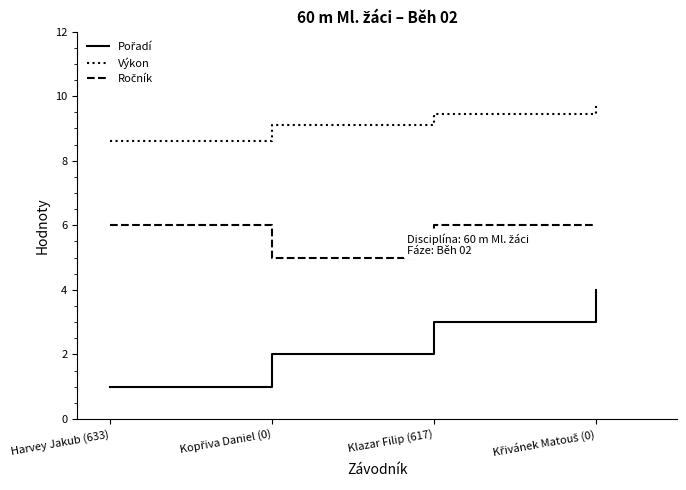

What is the spread (max minus min) of values at Klazar Filip (617)?

6.5